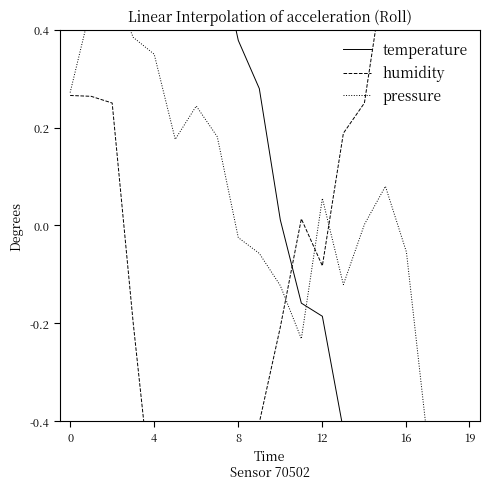

Rank the series by their maximum value, from highest to lowest.

humidity, temperature, pressure